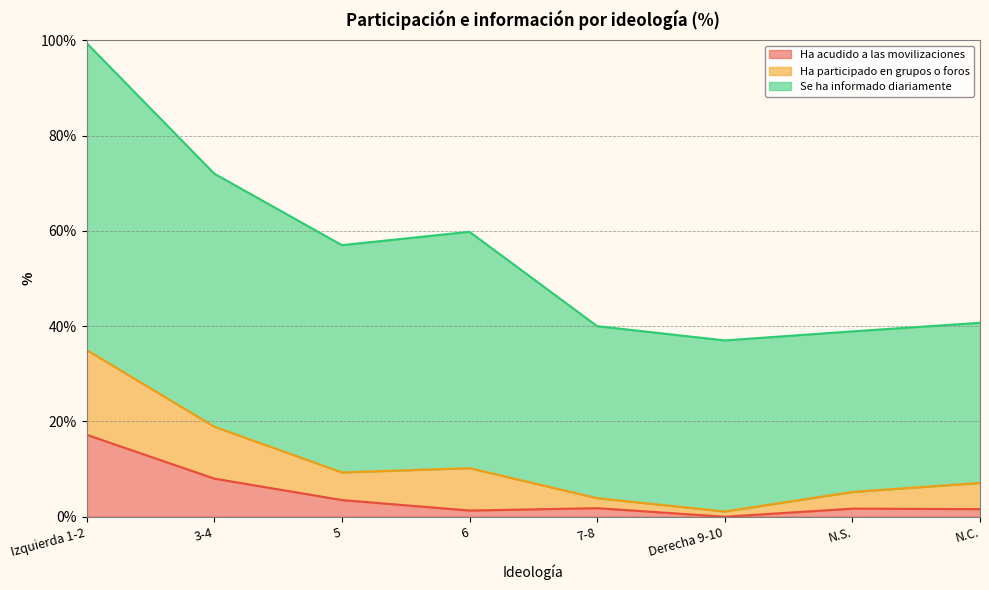

What are all the series names shown in the legend?

Ha acudido a las movilizaciones, Ha participado en grupos o foros, Se ha informado diariamente